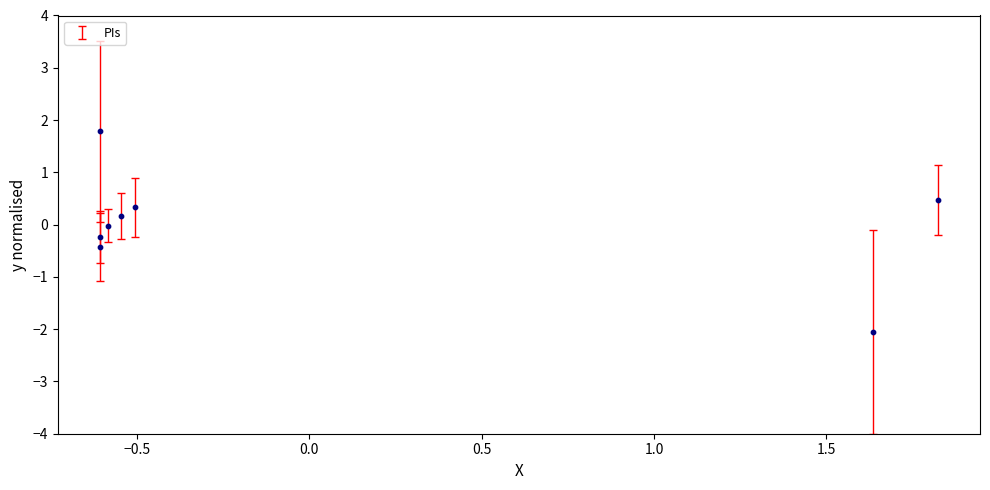

What is the range of X values (max minus min)?

2.4